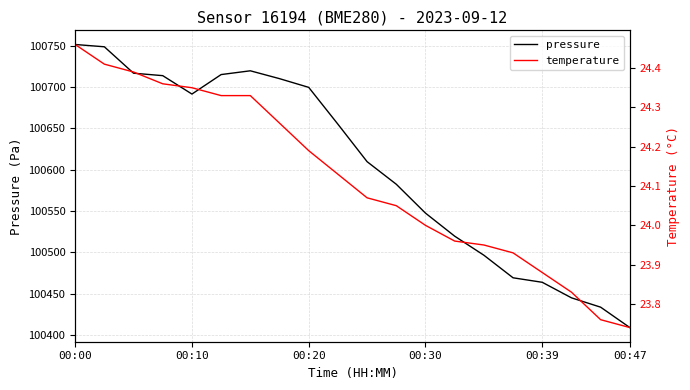

What is the highest value of the pressure series?

100751.4